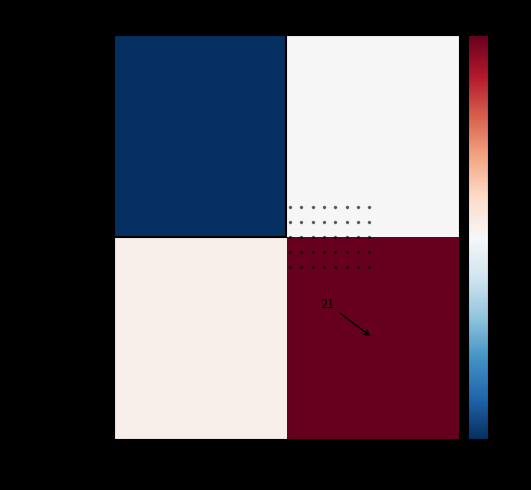

How many categories are shown in the chart?

2